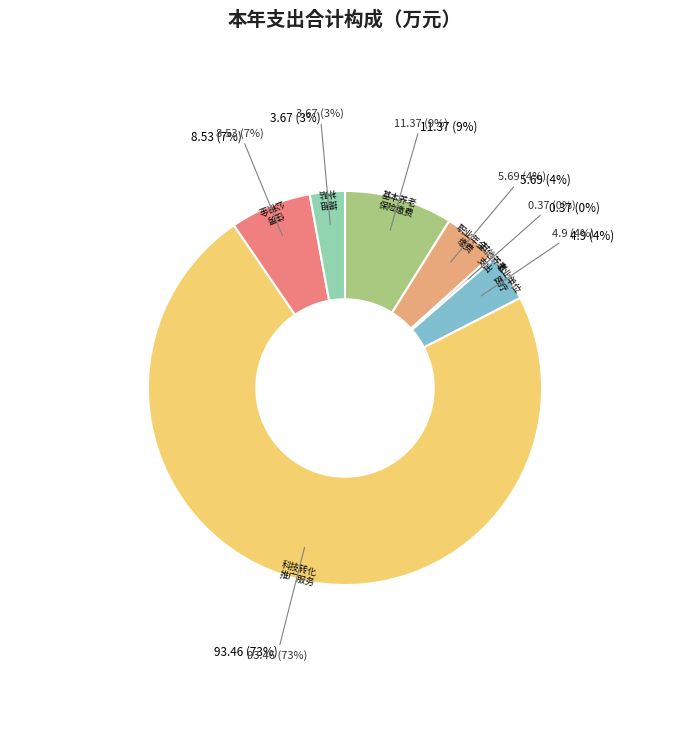

What portion of the pie excludes 事业单位医疗?

96.2%